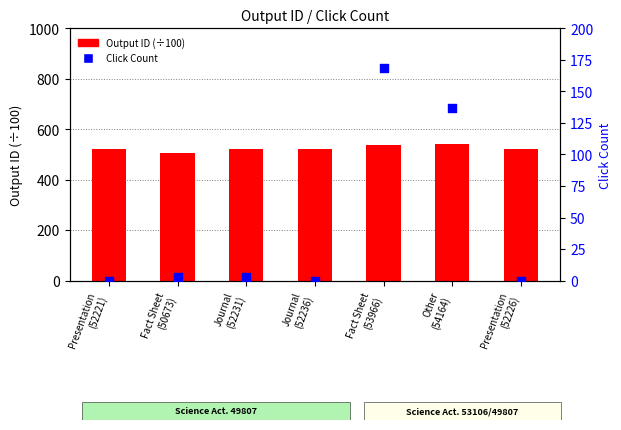

Which series reaches the minimum Y coordinate?

Click Count